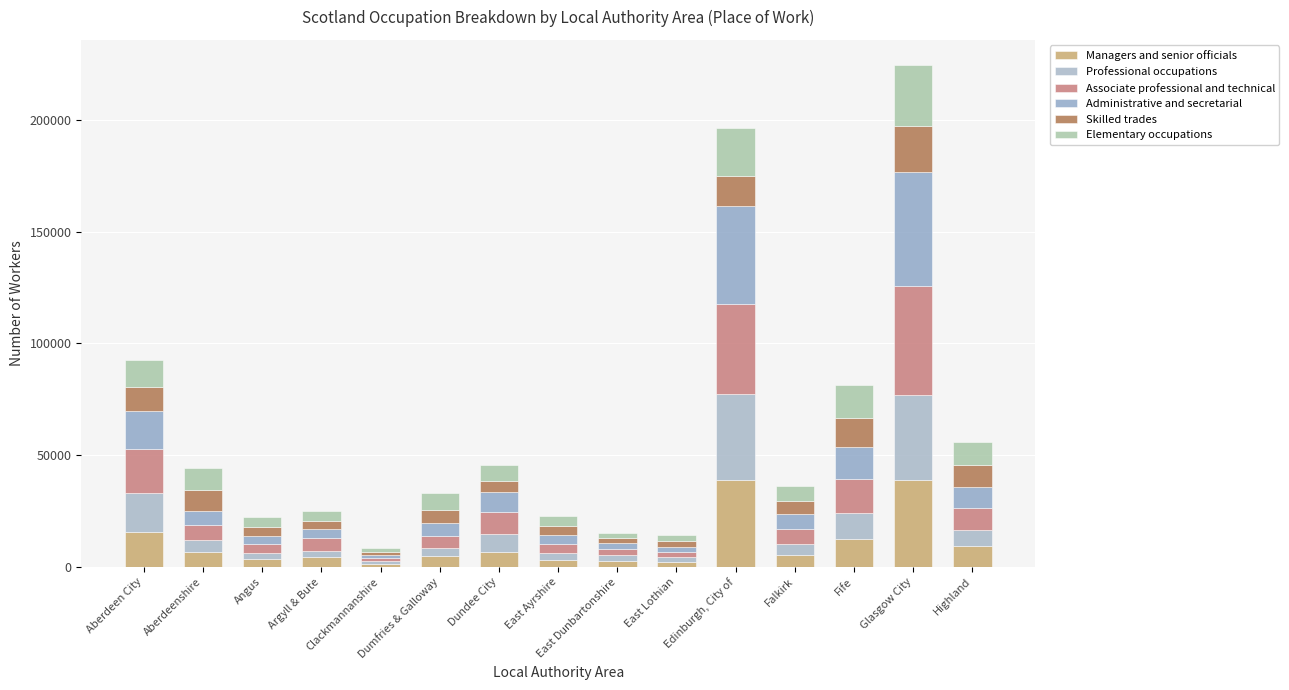

Are the bars horizontal?

No